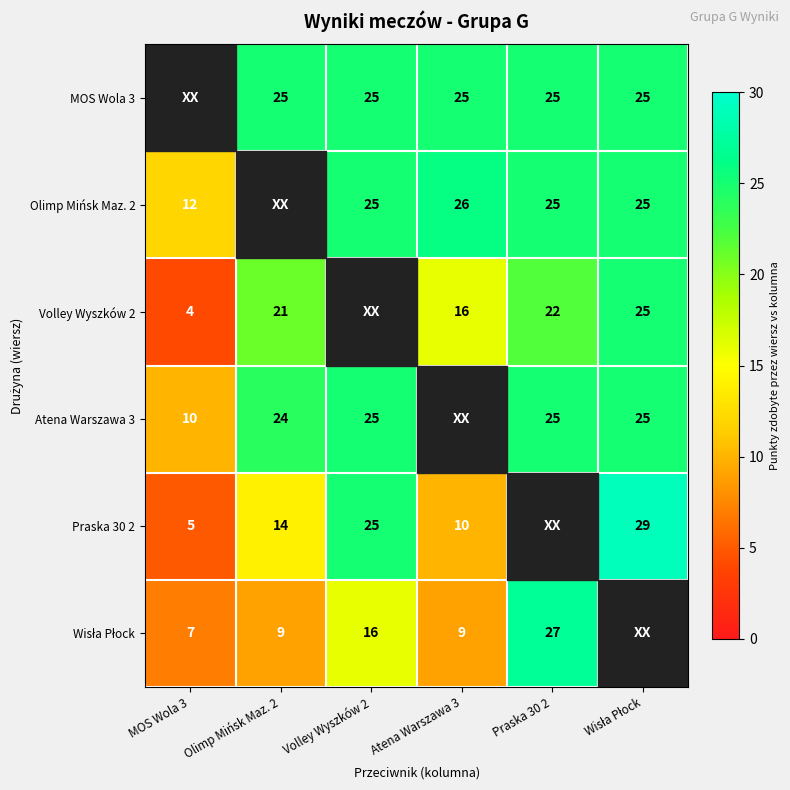

True or false: Volley Wyszków 2 has a value of 5 at Atena Warszawa 3.

False